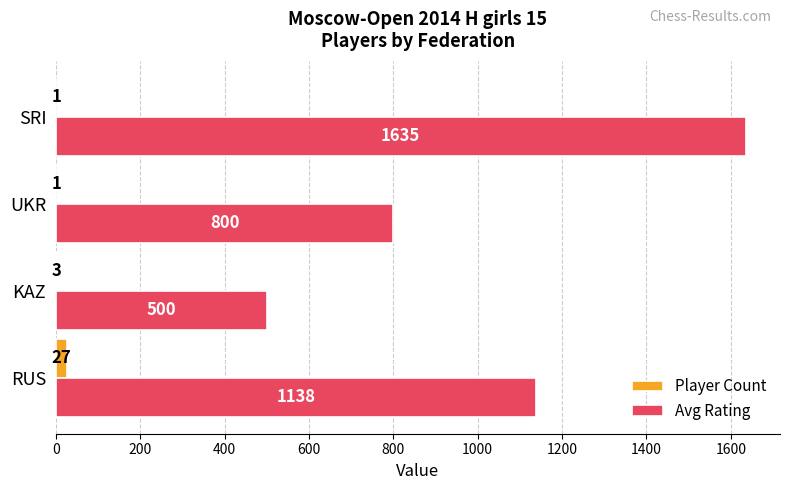

The Avg Rating series shows 500 at KAZ. True or false?

True